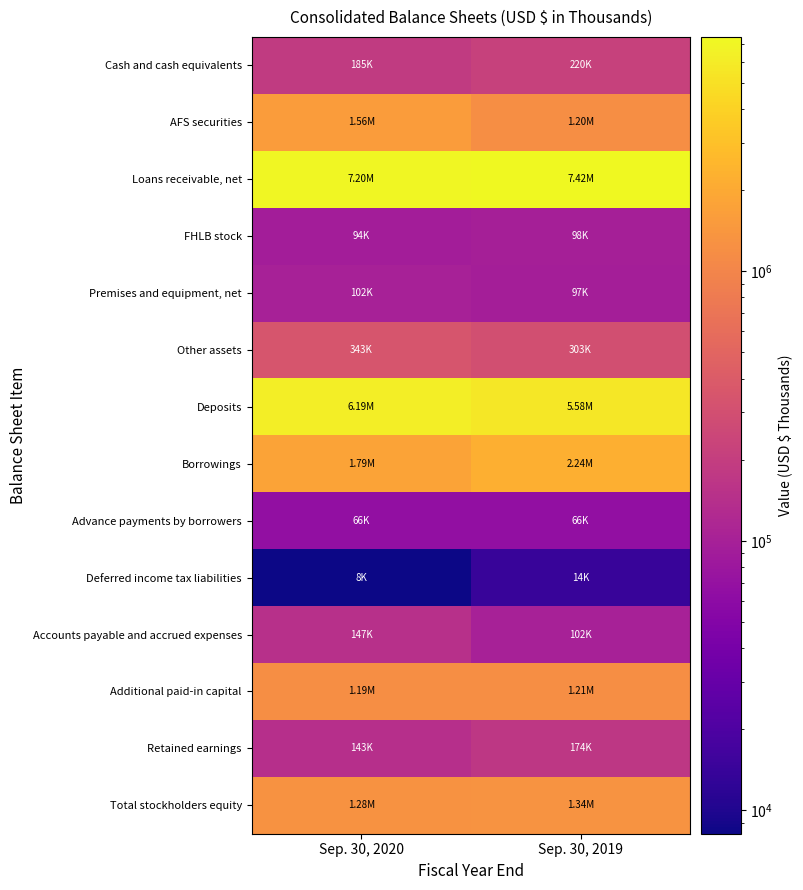

Reading left to right, what are all the values shown in this chart?

Cash and cash equivalents: Sep. 30, 2020=185148	Sep. 30, 2019=220370
AFS securities: Sep. 30, 2020=1560950	Sep. 30, 2019=1204863
Loans receivable, net: Sep. 30, 2020=7202851	Sep. 30, 2019=7416747
FHLB stock: Sep. 30, 2020=93862	Sep. 30, 2019=98456
Premises and equipment, net: Sep. 30, 2020=101875	Sep. 30, 2019=96784
Other assets: Sep. 30, 2020=342532	Sep. 30, 2019=302796
Deposits: Sep. 30, 2020=6191408	Sep. 30, 2019=5581867
Borrowings: Sep. 30, 2020=1789313	Sep. 30, 2019=2239989
Advance payments by borrowers: Sep. 30, 2020=65721	Sep. 30, 2019=65686
Deferred income tax liabilities: Sep. 30, 2020=8180	Sep. 30, 2019=14282
Accounts payable and accrued expenses: Sep. 30, 2020=146942	Sep. 30, 2019=101868
Additional paid-in capital: Sep. 30, 2020=1189853	Sep. 30, 2019=1210226
Retained earnings: Sep. 30, 2020=143162	Sep. 30, 2019=174277
Total stockholders equity: Sep. 30, 2020=1284859	Sep. 30, 2019=1336326